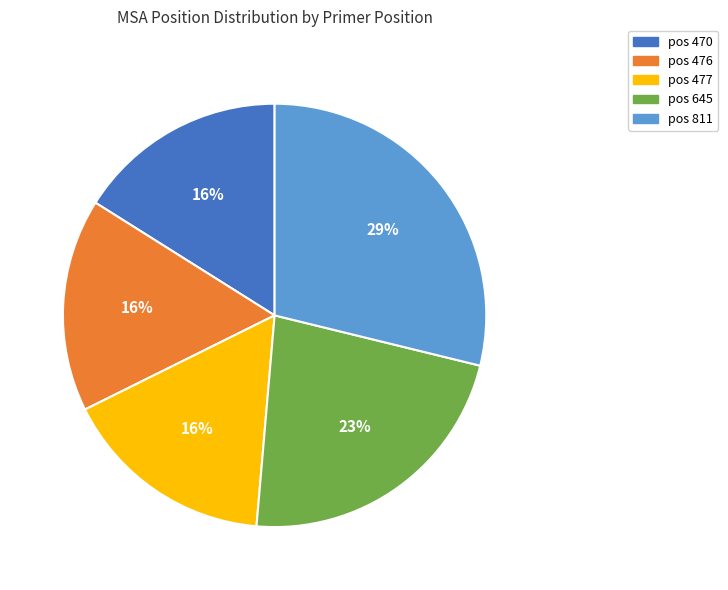

Is there any slice that represents more than half of the pie?

No